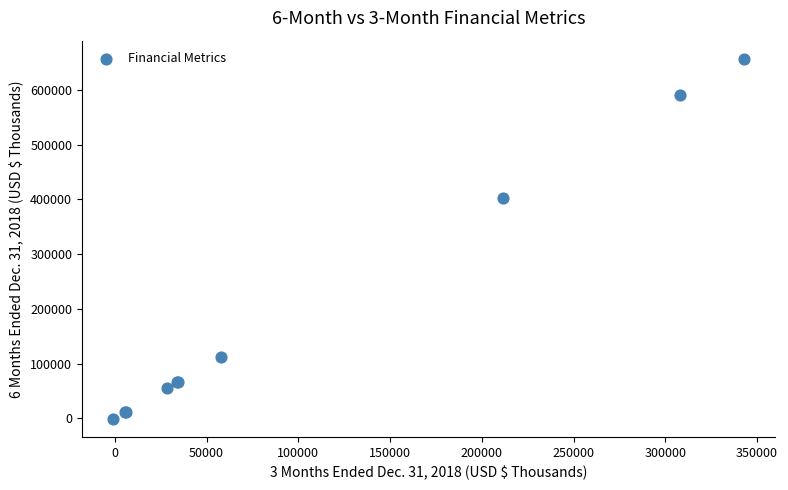

What Y value in the scatter plot is closest to 327929?

401859